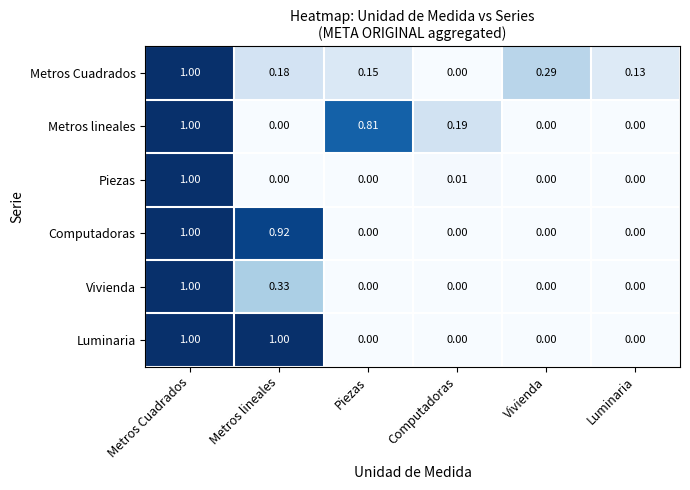

Which category has the highest value in the Vivienda series?

Metros Cuadrados